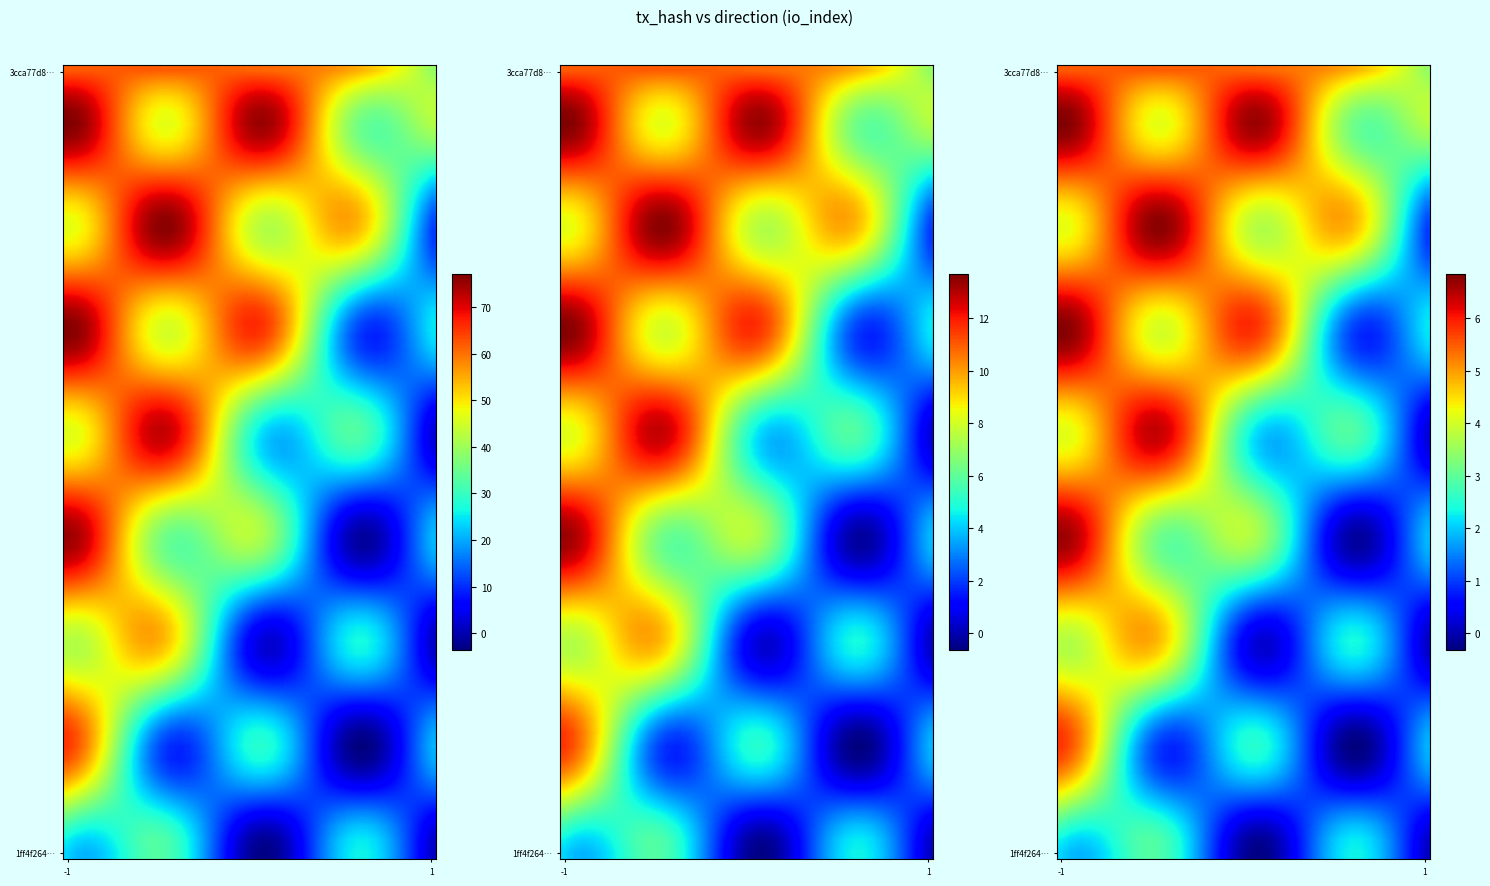

What is the difference between the maximum and minimum values in the 3cca77d8ec191cb26ef30f7e68ec84ca1a34c0b series?

63